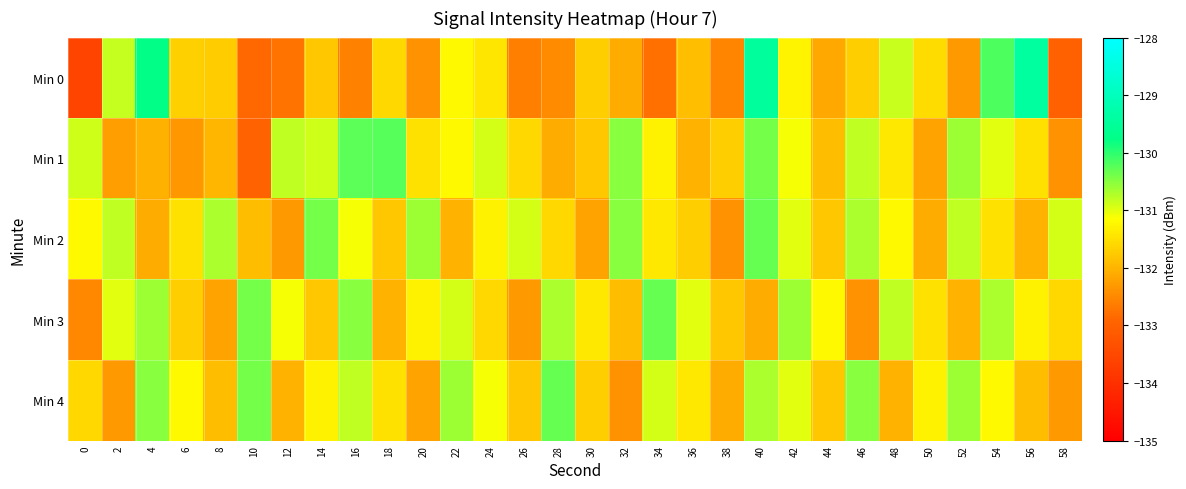

Reading left to right, what are all the values shown in this chart?

Min 0: 0=-133.6	2=-130.8	4=-129.8	6=-131.7	8=-131.7	10=-132.9	12=-132.7	14=-131.8	16=-132.6	18=-131.6	20=-132.4	22=-131.2	24=-131.4	26=-132.6	28=-132.5	30=-131.7	32=-132.1	34=-132.8	36=-131.9	38=-132.6	40=-129.5	42=-131.3	44=-132.1	46=-131.7	48=-130.9	50=-131.5	52=-132.3	54=-130.2	56=-129.4	58=-133.0
Min 1: 0=-130.9	2=-132.3	4=-132.0	6=-132.3	8=-132.0	10=-133.0	12=-130.8	14=-130.9	16=-130.3	18=-130.2	20=-131.5	22=-131.2	24=-130.9	26=-131.6	28=-132.1	30=-131.8	32=-130.5	34=-131.3	36=-132.0	38=-131.7	40=-130.4	42=-131.1	44=-131.9	46=-130.8	48=-131.4	50=-132.2	52=-130.6	54=-131.0	56=-131.5	58=-132.4
Min 2: 0=-131.2	2=-130.8	4=-132.1	6=-131.5	8=-130.7	10=-131.9	12=-132.3	14=-130.4	16=-131.1	18=-131.8	20=-130.6	22=-132.0	24=-131.3	26=-130.9	28=-131.6	30=-132.2	32=-130.5	34=-131.4	36=-131.7	38=-132.4	40=-130.3	42=-131.0	44=-131.8	46=-130.7	48=-131.2	50=-132.1	52=-130.8	54=-131.5	56=-132.0	58=-130.9
Min 3: 0=-132.5	2=-131.0	4=-130.6	6=-131.7	8=-132.2	10=-130.4	12=-131.1	14=-131.8	16=-130.5	18=-132.0	20=-131.3	22=-130.9	24=-131.6	26=-132.3	28=-130.7	30=-131.4	32=-131.9	34=-130.3	36=-131.0	38=-131.8	40=-132.1	42=-130.6	44=-131.2	46=-132.4	48=-130.8	50=-131.5	52=-132.0	54=-130.7	56=-131.3	58=-131.6
Min 4: 0=-131.6	2=-132.3	4=-130.5	6=-131.2	8=-131.9	10=-130.4	12=-132.0	14=-131.3	16=-130.8	18=-131.5	20=-132.2	22=-130.6	24=-131.1	26=-131.8	28=-130.3	30=-131.7	32=-132.4	34=-130.9	36=-131.4	38=-132.1	40=-130.7	42=-131.0	44=-131.8	46=-130.5	48=-132.0	50=-131.3	52=-130.6	54=-131.2	56=-131.9	58=-132.3